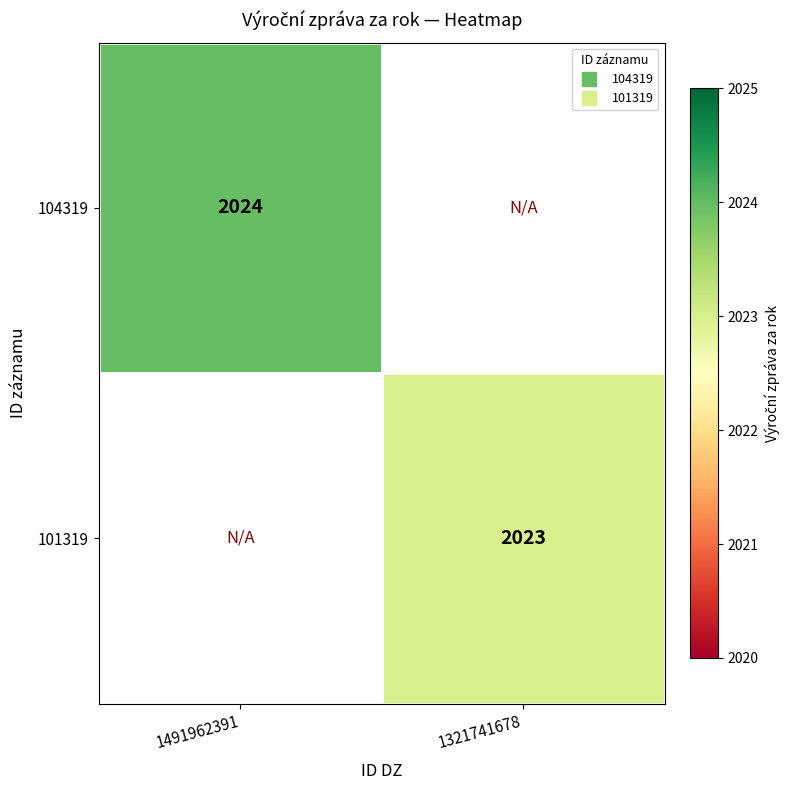

Between 1321741678 and 1491962391, which is larger?

1491962391